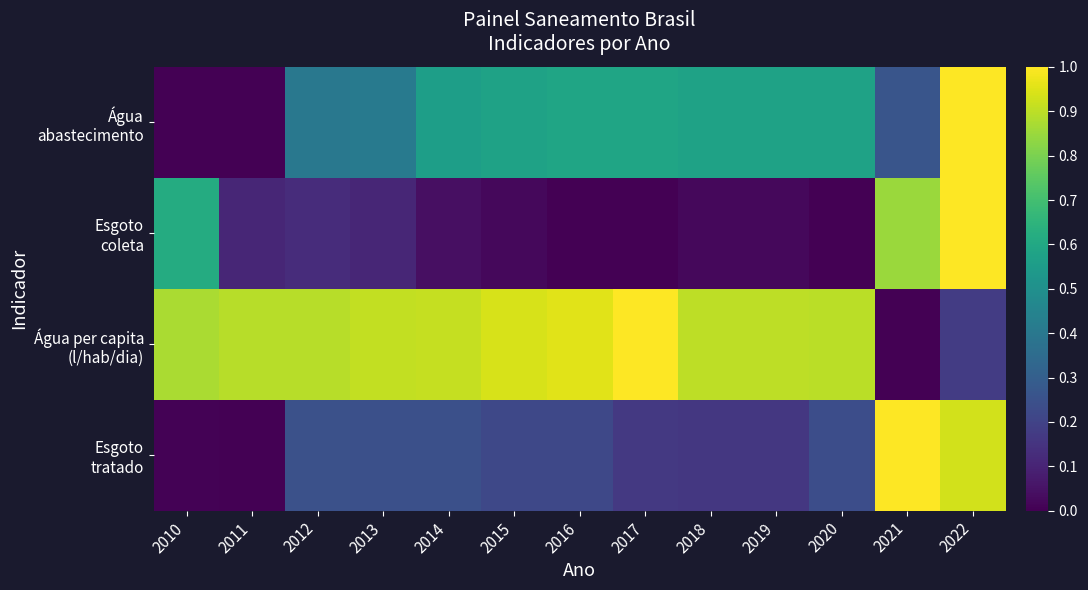

At how many categories does at least one series exceed 0?

13